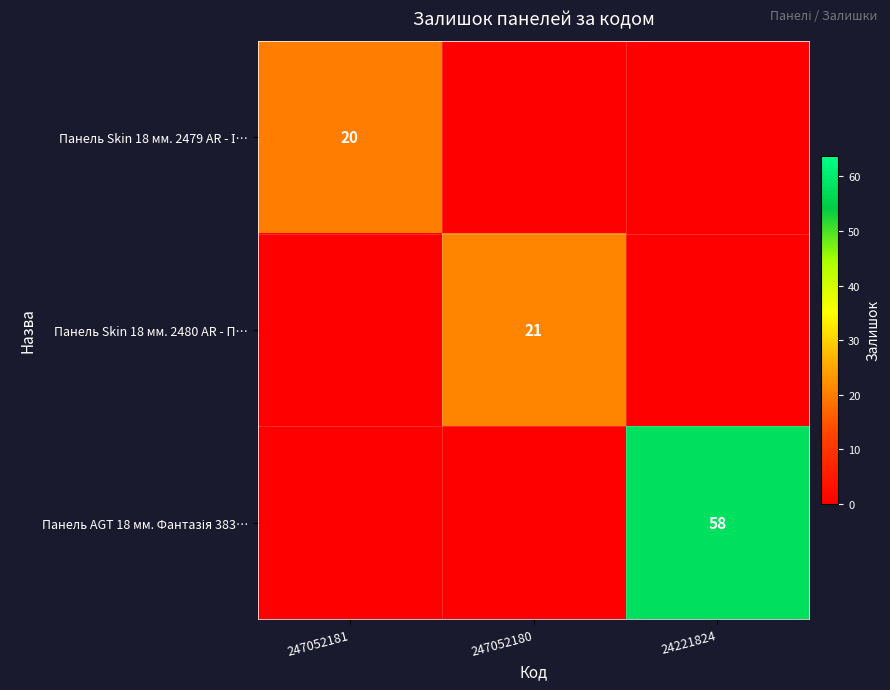

The Панель Skin 18 мм. 2480 AR - П… series shows 15 at 247052180. True or false?

False